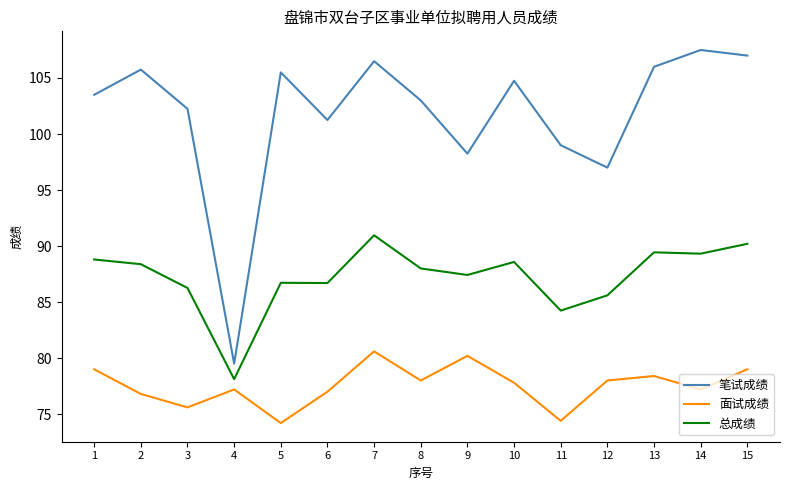

What are all the series names shown in the legend?

笔试成绩, 面试成绩, 总成绩